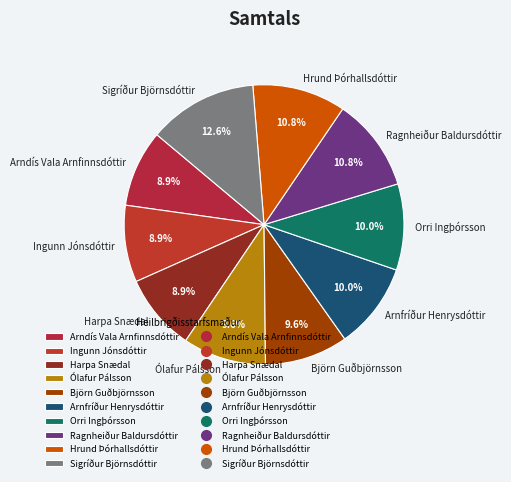

What is the ratio of the value at Ragnheiður Baldursdóttir to the value at Ingunn Jónsdóttir?

1.2